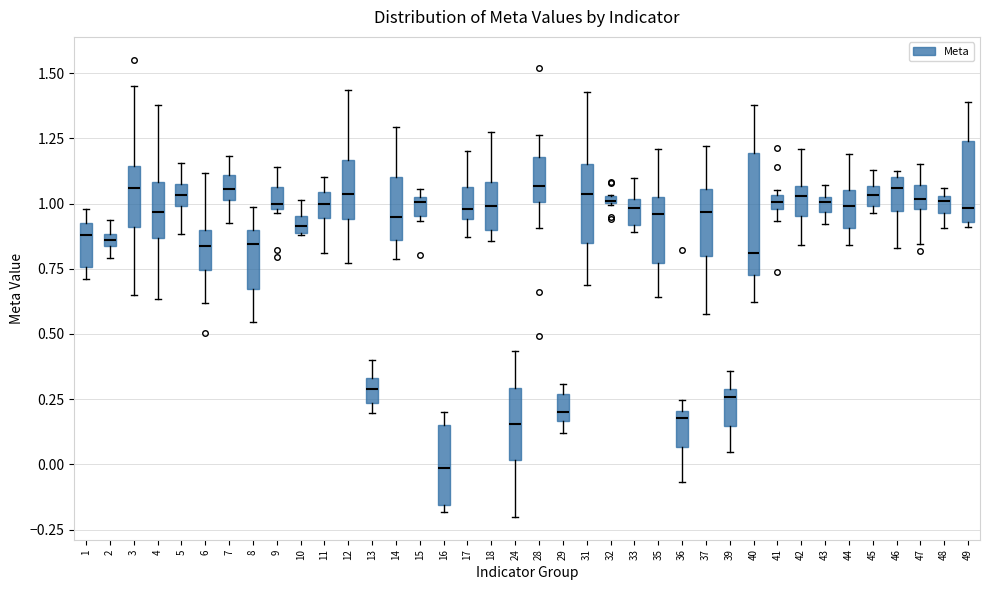

Which box has the lowest median line?

16